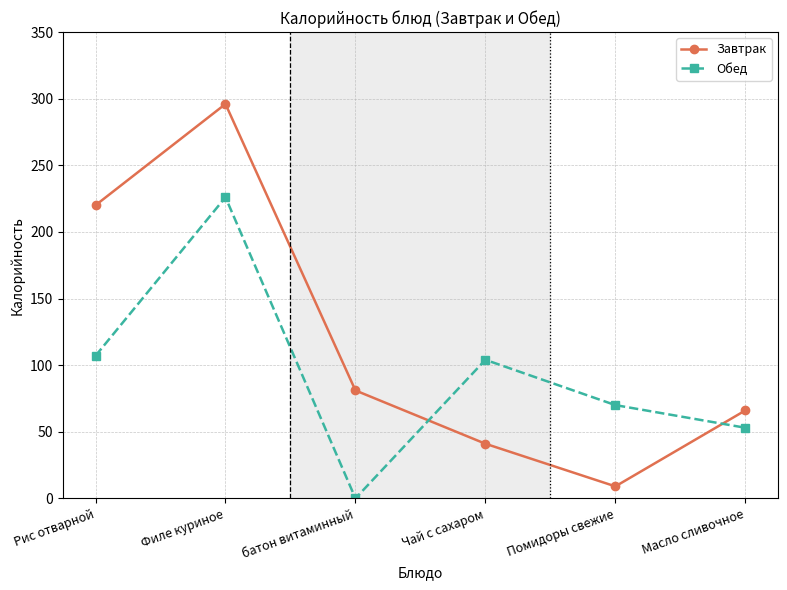

Does the chart have visible grid lines?

Yes